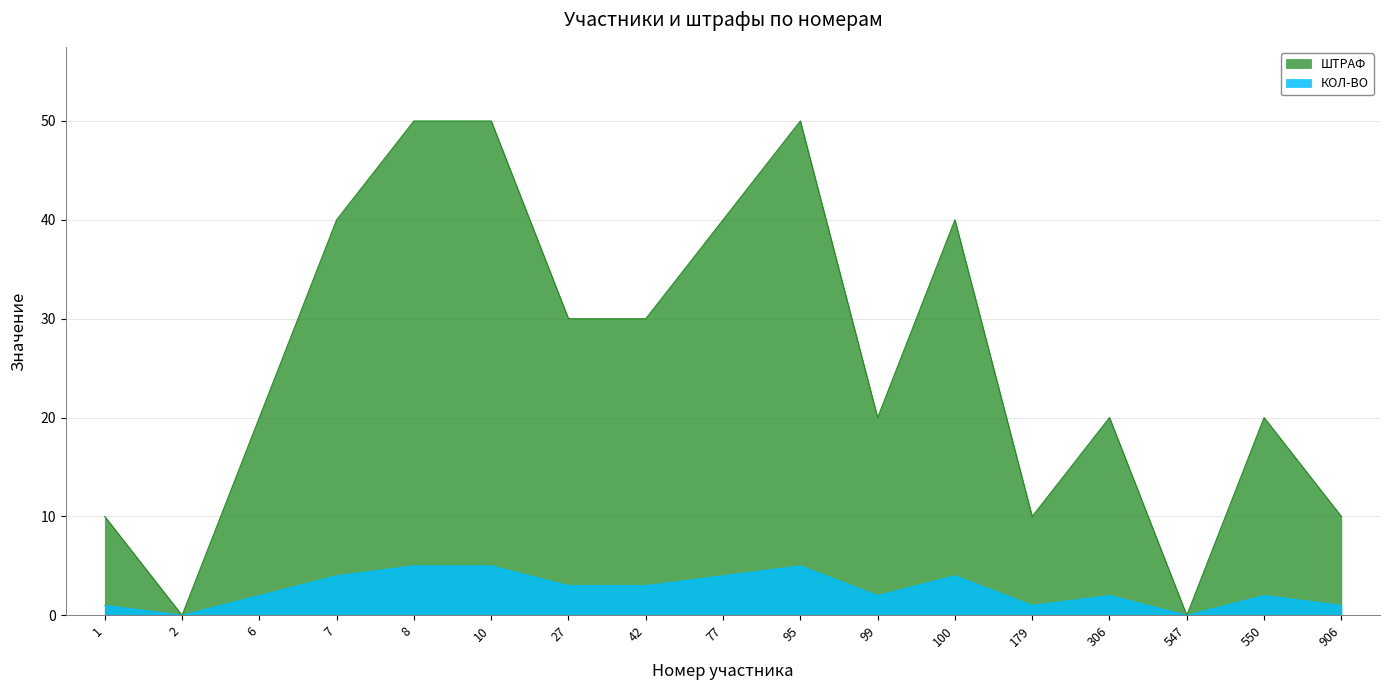

How many categories are shown in the chart?

17